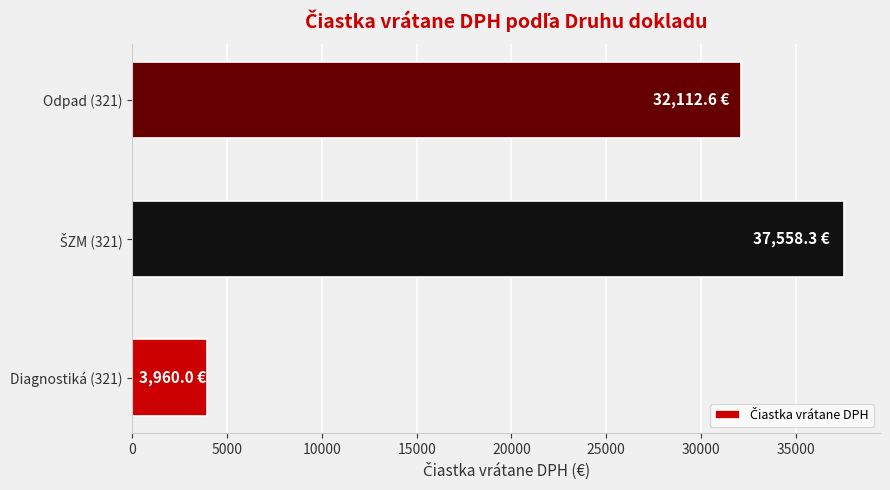

What is the sum of the values at Odpad (321) and Diagnostiká (321)?

36072.6